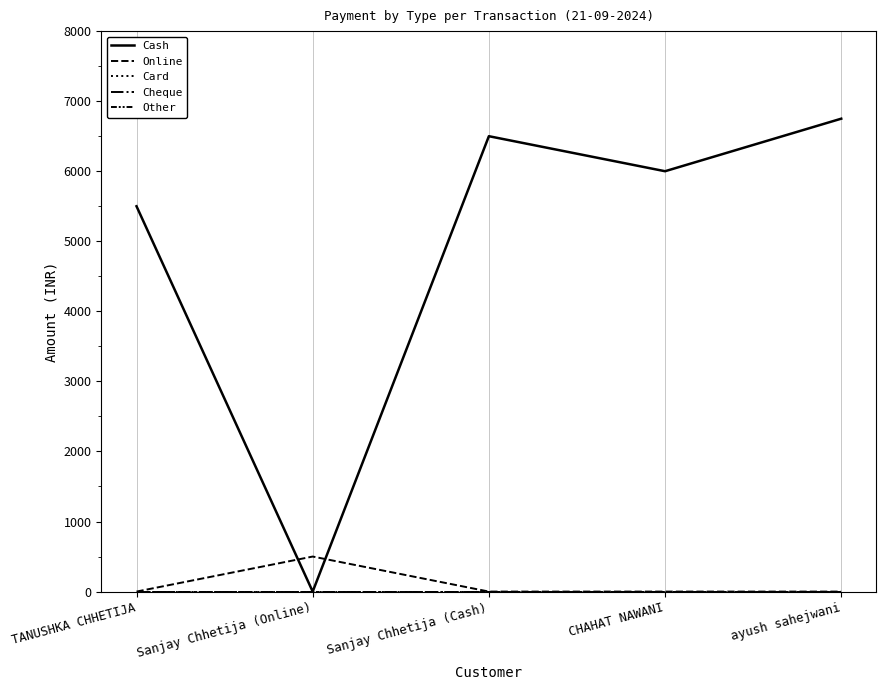

Which category has the lowest value in the Online series?

TANUSHKA CHHETIJA